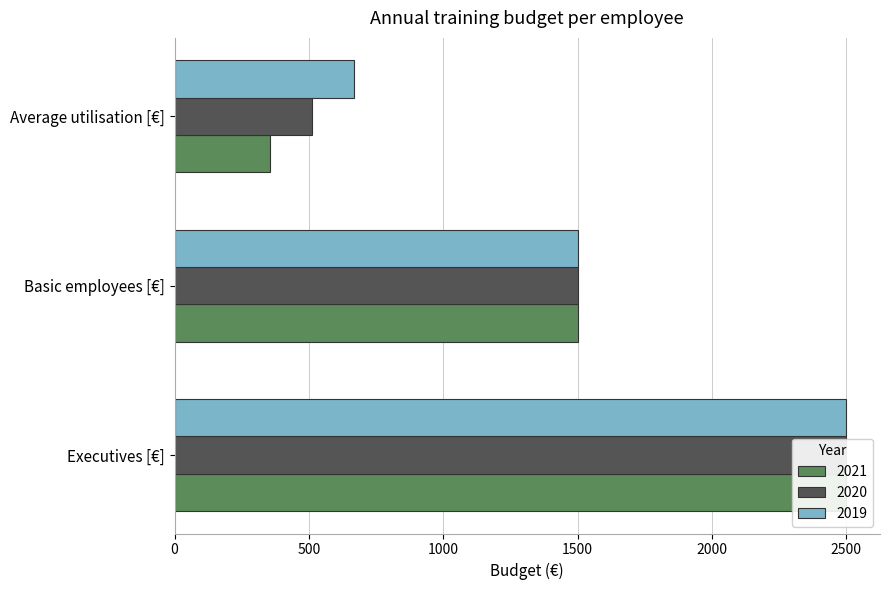

The 2021 series shows 354 at Average utilisation [€]. True or false?

True